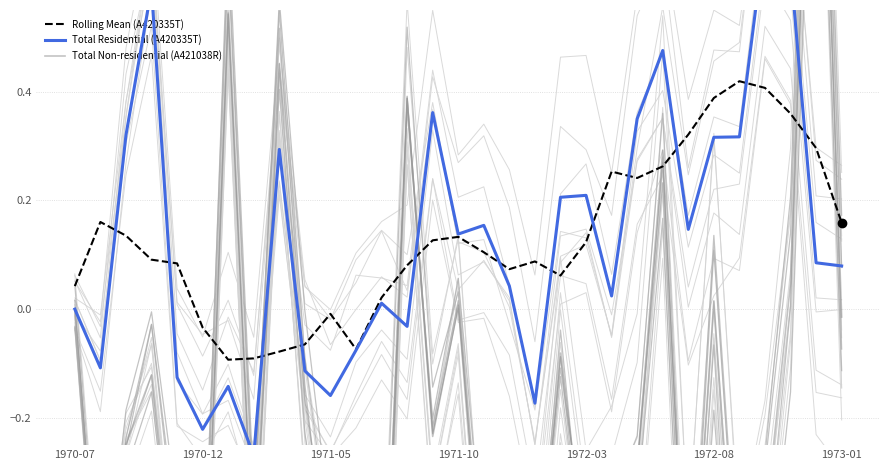

Is it true that Rolling Mean (A420335T) equals 0.1 at 1973-01?

False